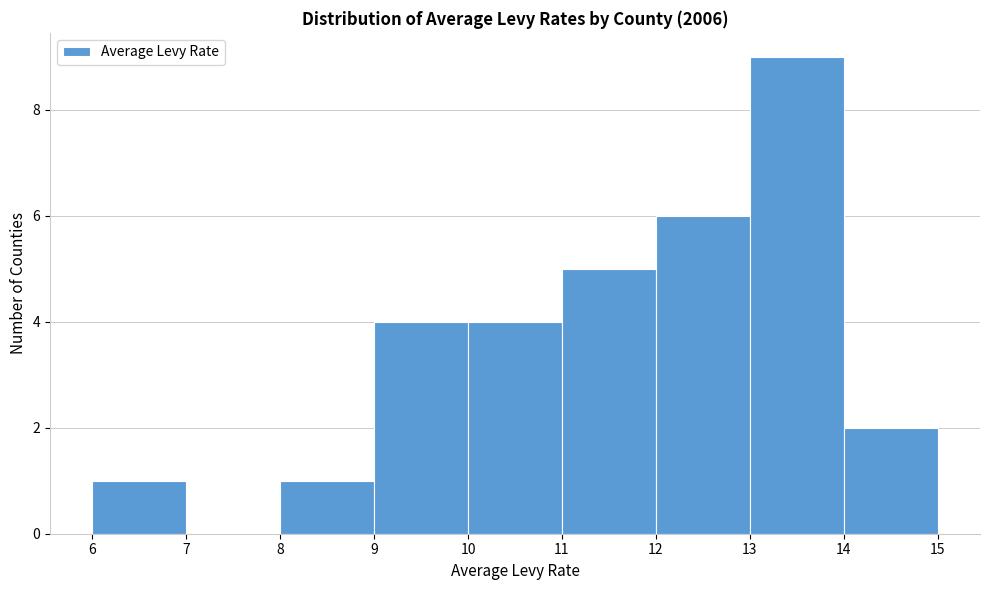

Reading left to right, list every bar in this chart as the range it spans on the x-axis followed by its height. The values are not printed on the chart, so give them approximately, as read against the axis.

6 to 7: 1
7 to 8: 0
8 to 9: 1
9 to 10: 4
10 to 11: 4
11 to 12: 5
12 to 13: 6
13 to 14: 9
14 to 15: 2